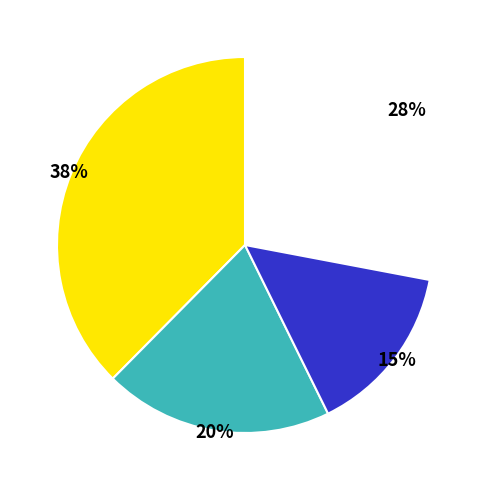

Is there any slice that represents more than half of the pie?

No